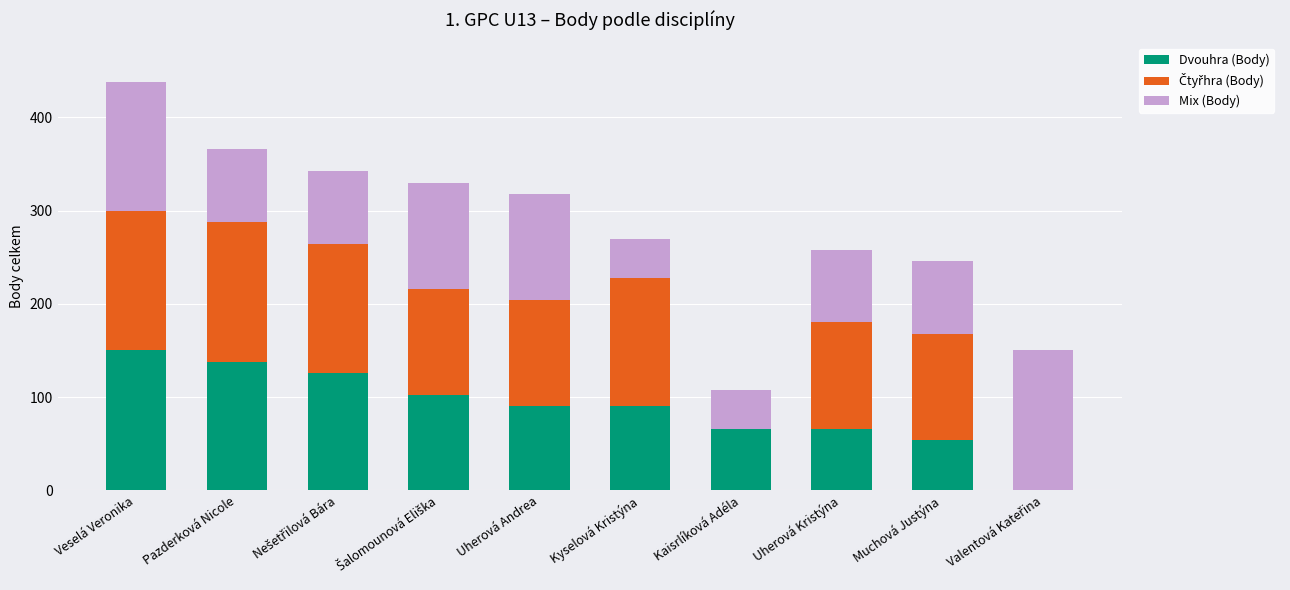

Does the chart contain stacked bars?

Yes